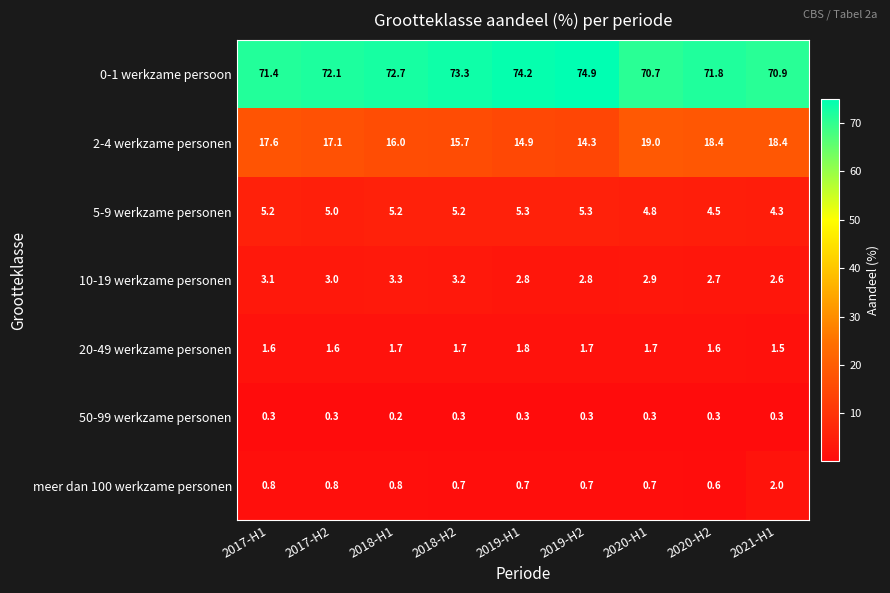

Is it true that 10-19 werkzame personen equals 1.6 at 2017-H1?

False